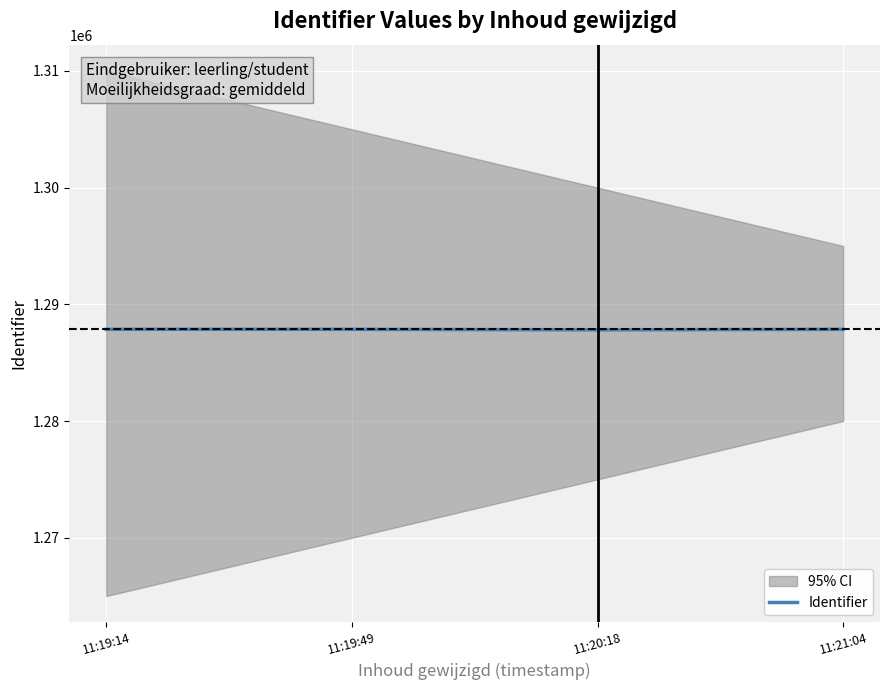

What is the value of the 4th point from the left?

1287855